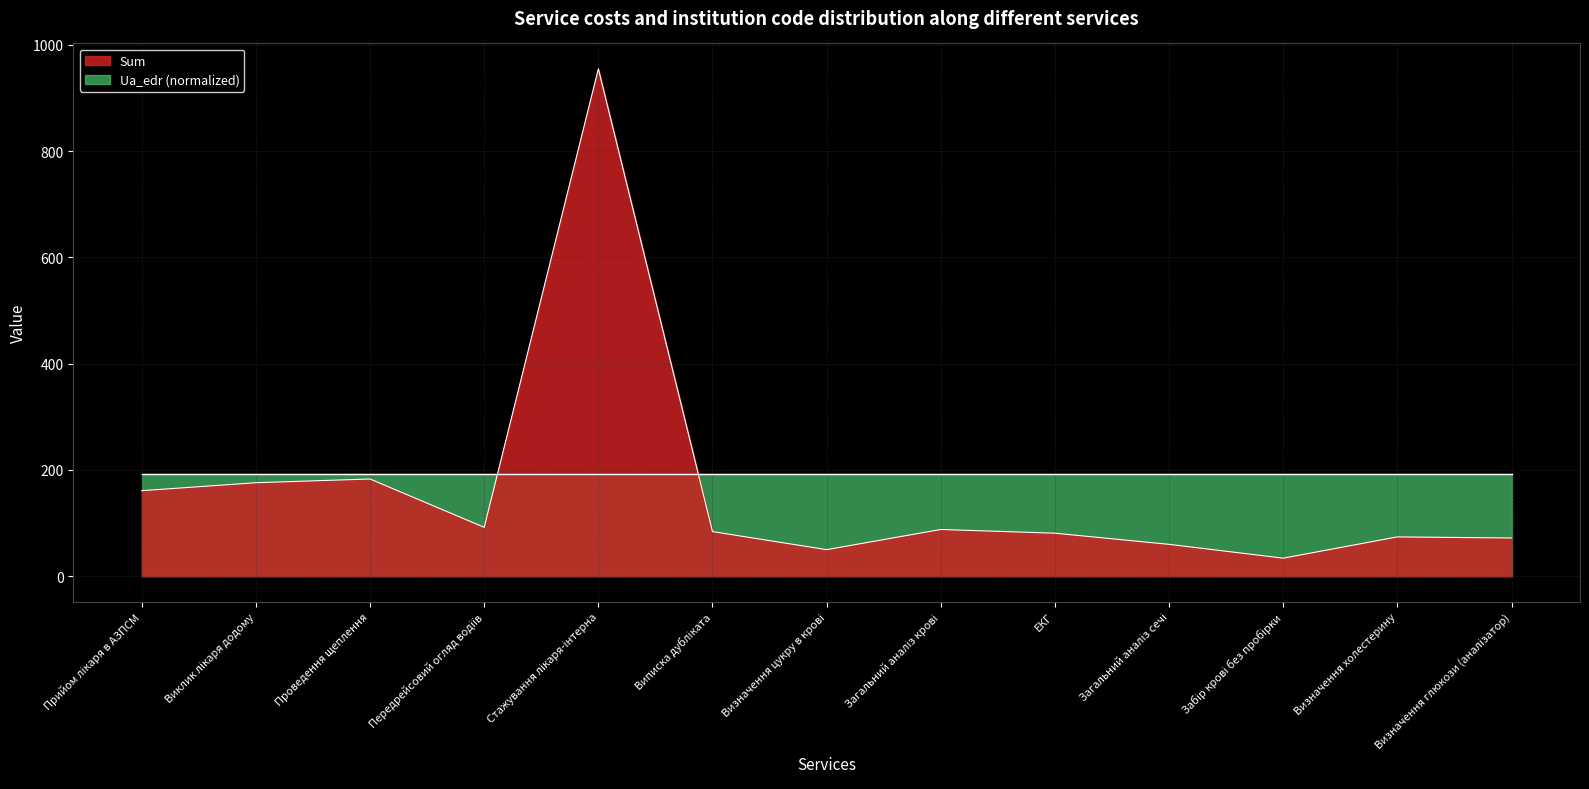

Read the value at Стажування лікаря-інтерна.

955